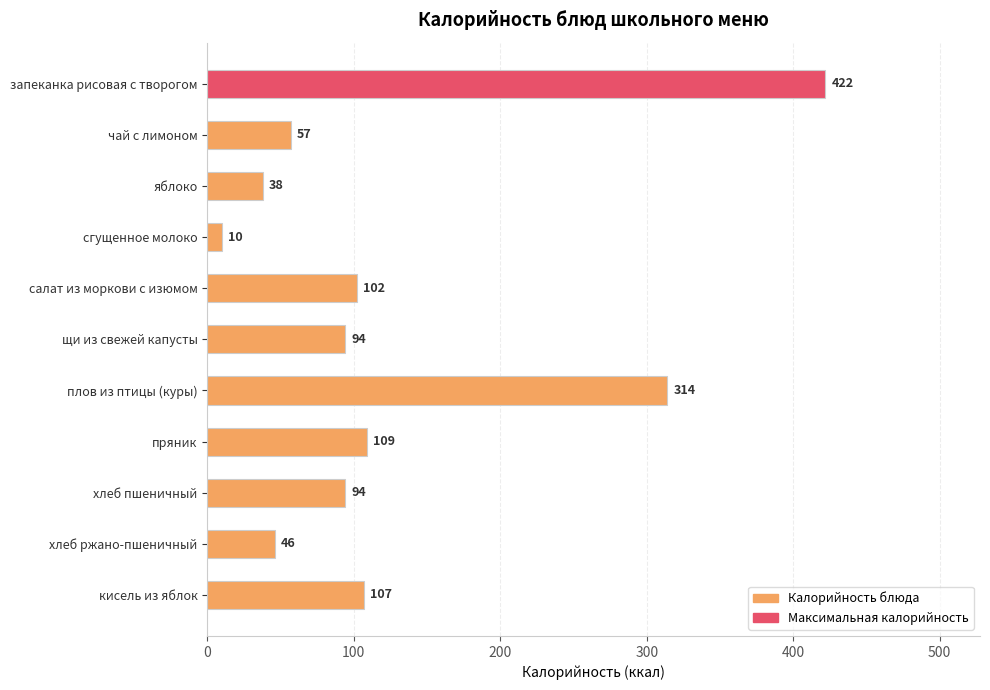

Does the chart contain stacked bars?

No